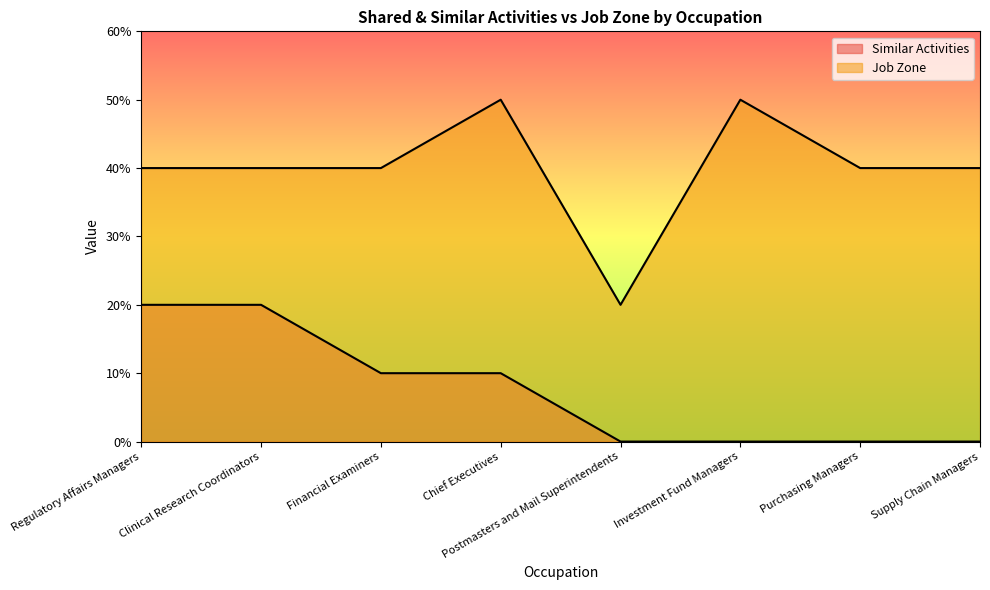

At which category is the sum across all series the highest?

Regulatory Affairs Managers